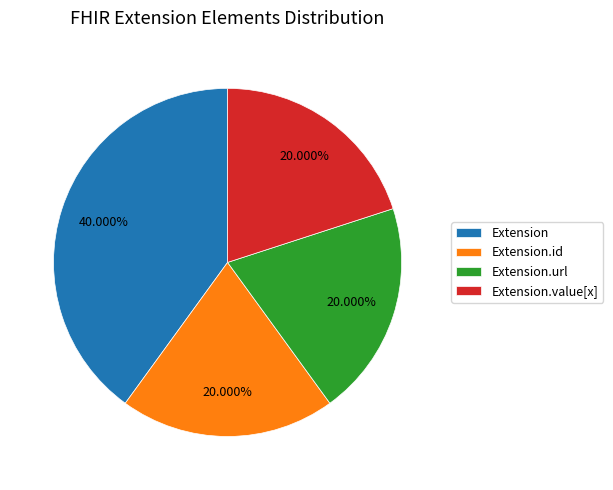

Count the number of slices in the pie.

4